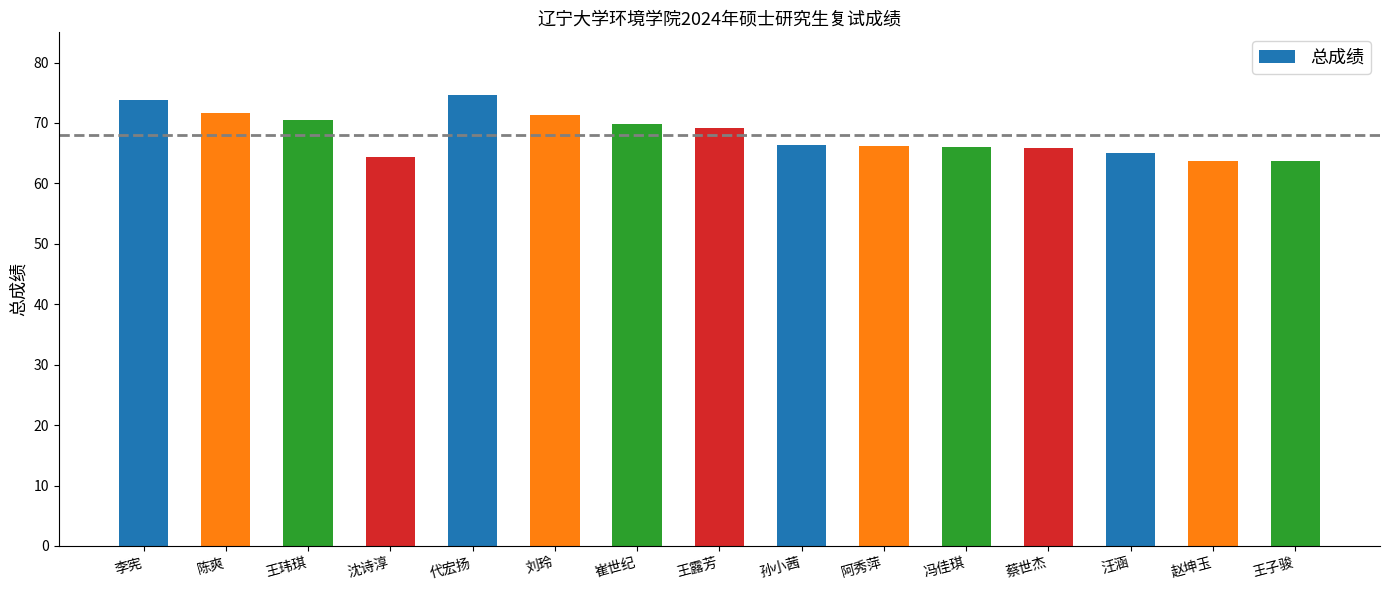

What is the difference between the values at 崔世纪 and 王子骏?

6.0